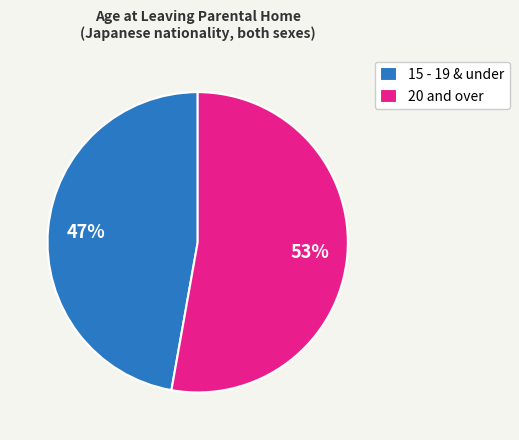

Combined, do 15 - 19 & under and 20 and over account for over 50%?

Yes